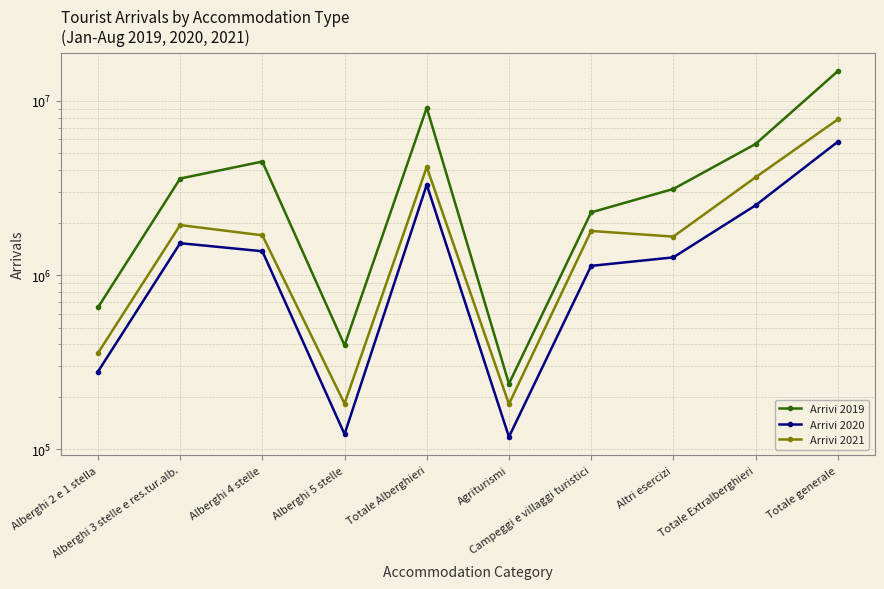

At which category is the sum across all series the highest?

Totale generale